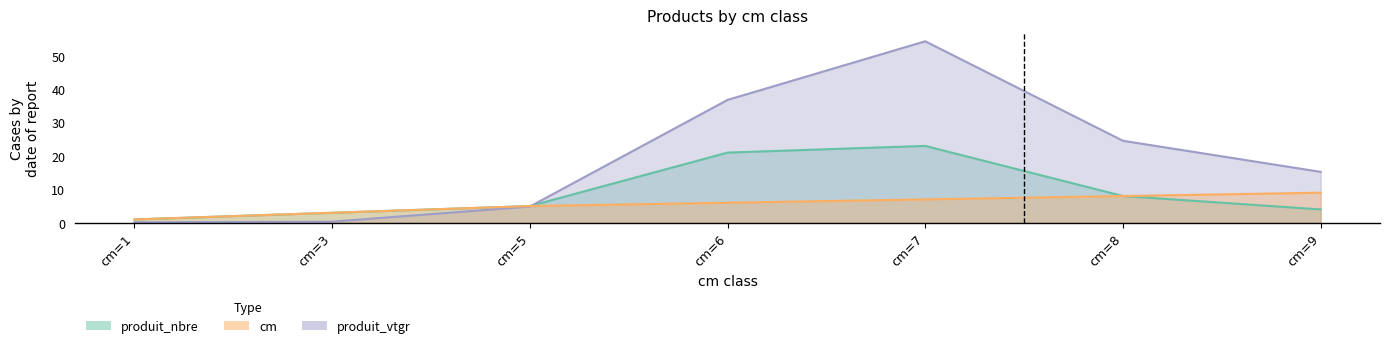

The produit_vtgr series shows 0.1 at cm=1. True or false?

True